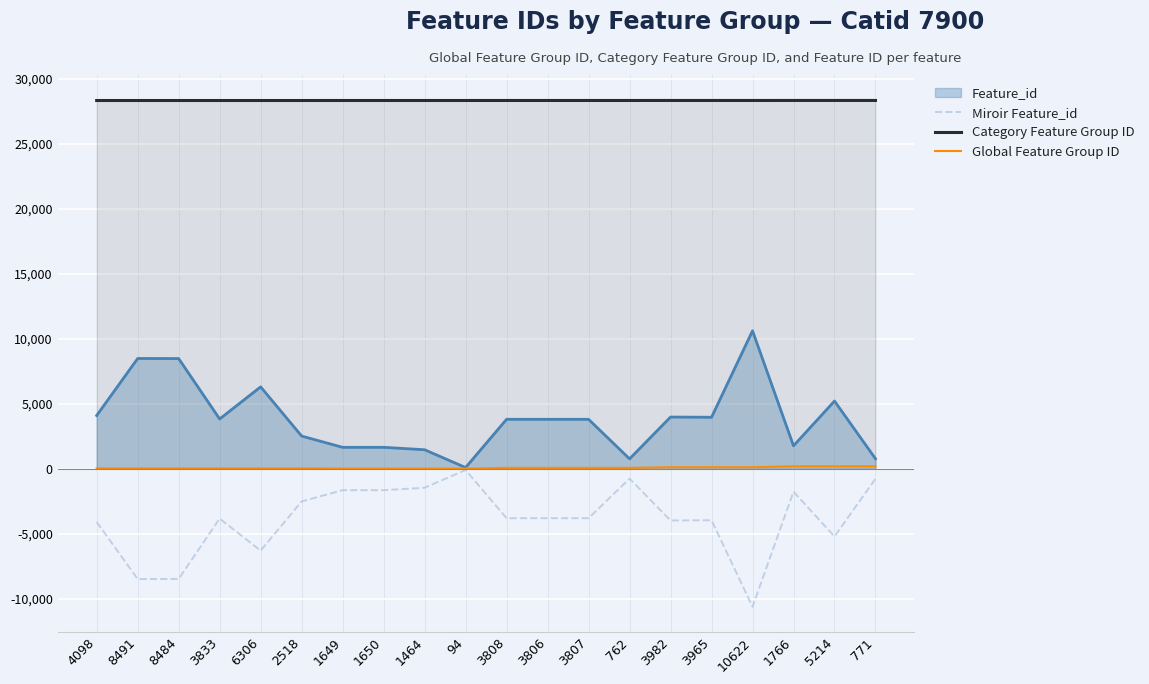

The Feature_id series shows 13514 at 8491. True or false?

False